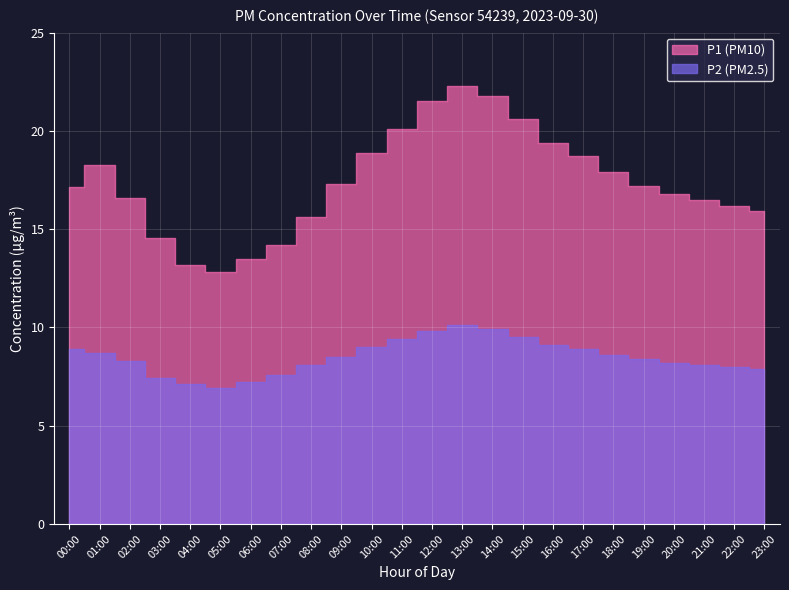

At which label is P1 closest to 17?

00:00